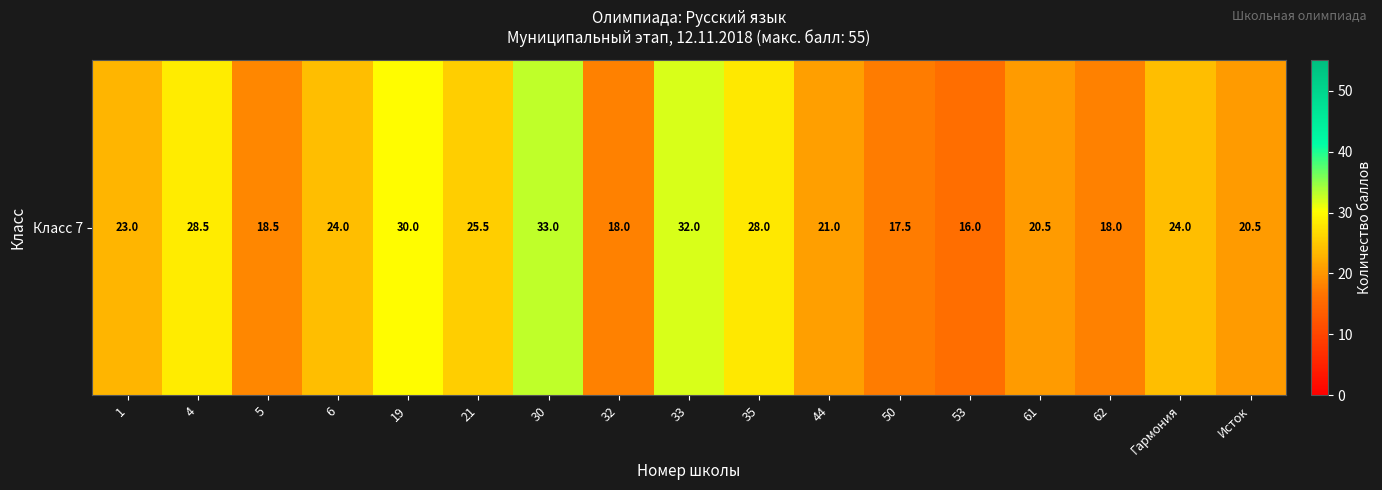

List the labels in order of value, smallest first.

53, 50, 32, 62, 5, 61, Исток, 44, 1, 6, Гармония, 21, 35, 4, 19, 33, 30